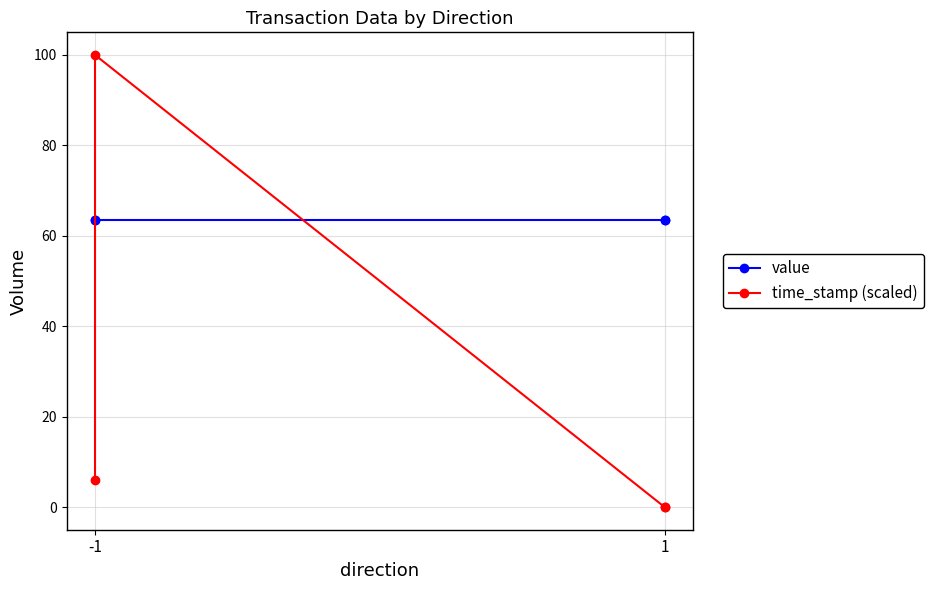

Reading right to left, what are all the values shown in this chart?

value: 63.5	63.5	63.5	63.5
time_stamp (scaled): 0.0	0.0	100.0	5.9